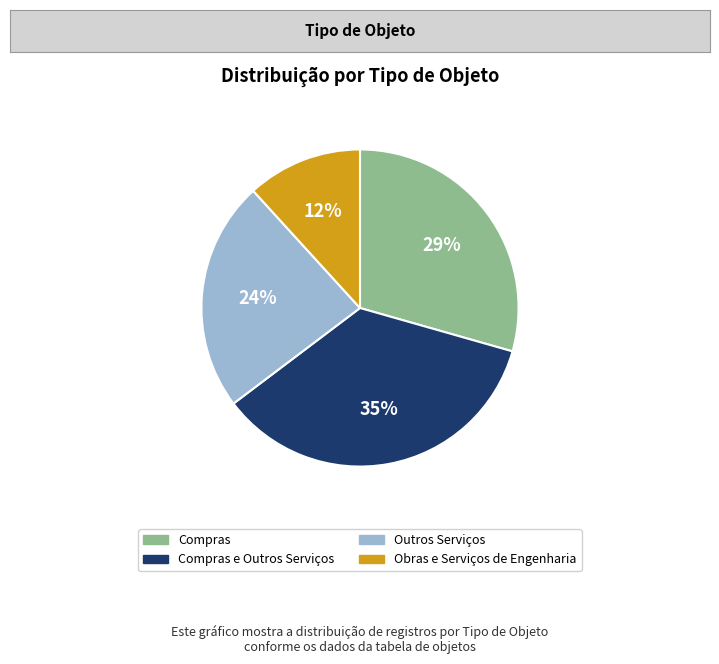

Is it true that Compras e Outros Serviços is 35% of the pie?

True